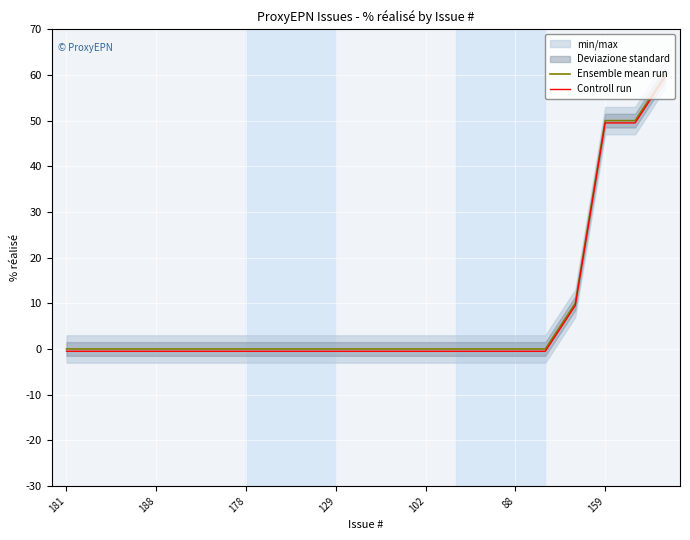

True or false: Controll run and Ensemble mean run cross at least once.

False